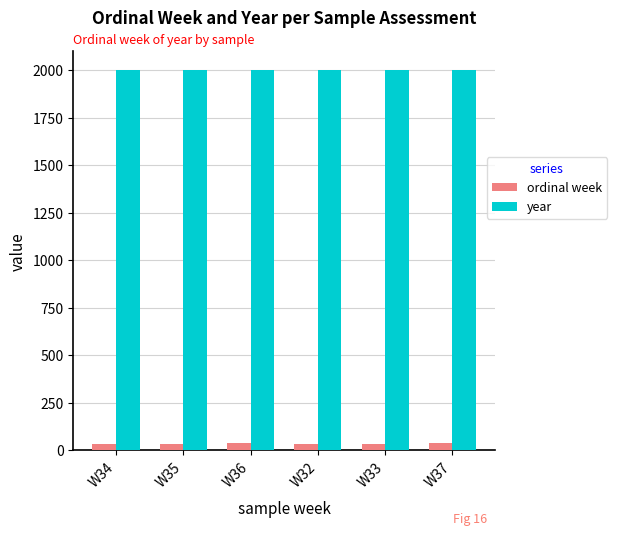

Is the value of ordinal week at W35 greater than the value of year at W34?

No